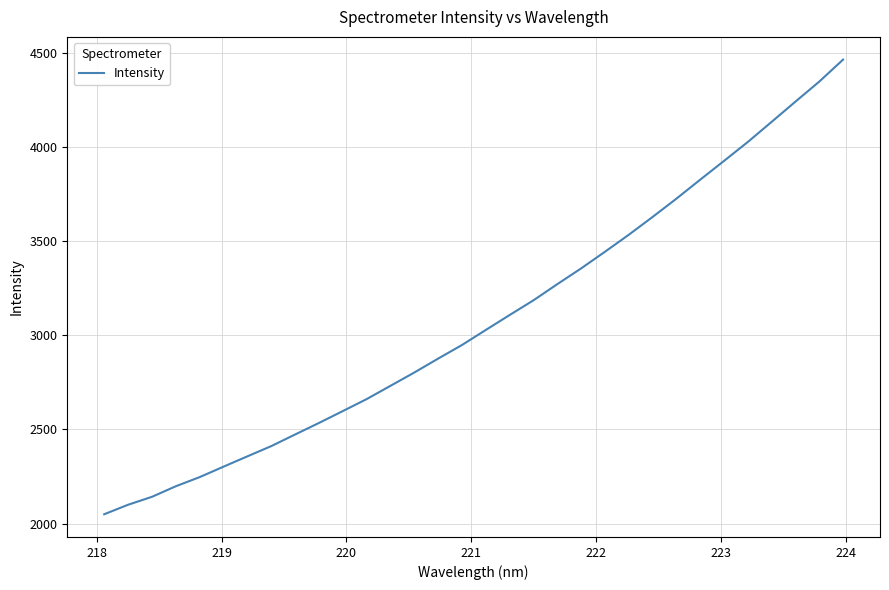

What is the difference between the maximum and minimum values?

2415.2